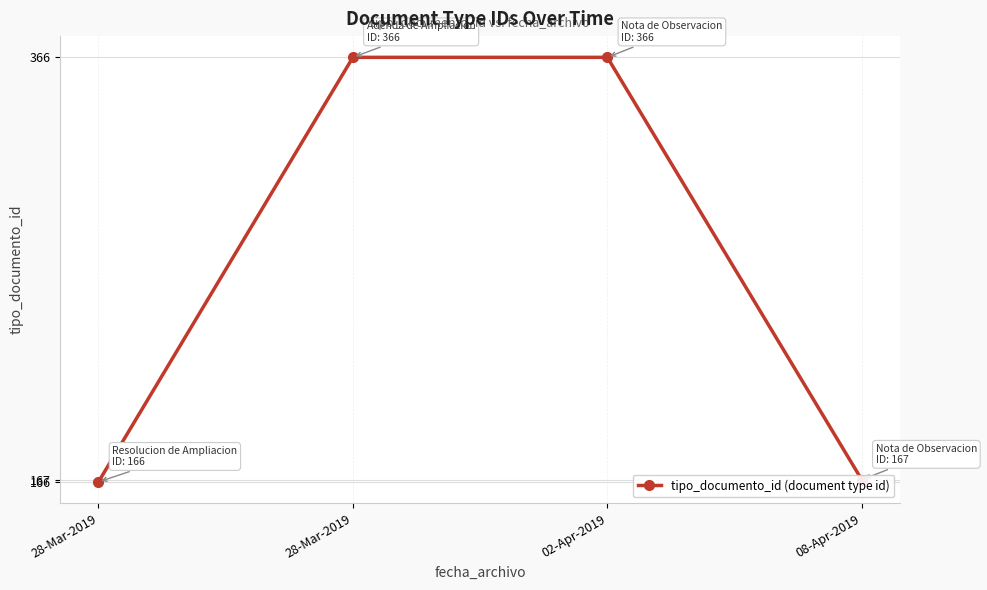

Does the chart have visible grid lines?

Yes